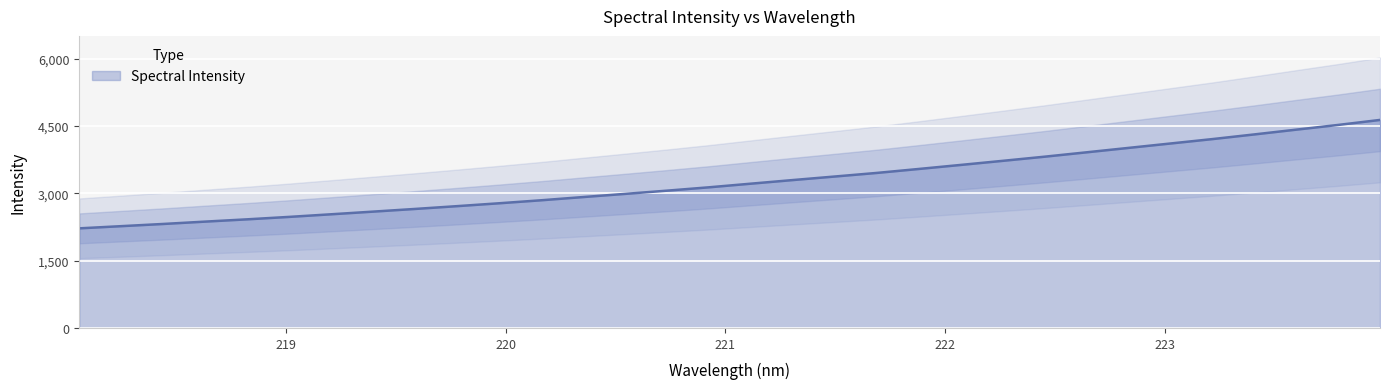

True or false: there are more than 0 points higher than both neighbors.

False